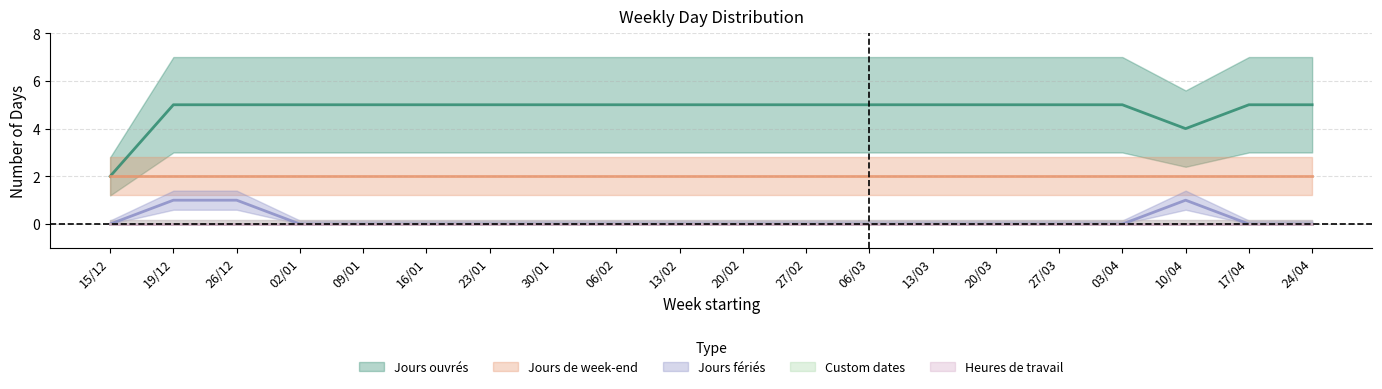

What is the label of the 9th point from the right?

27/02